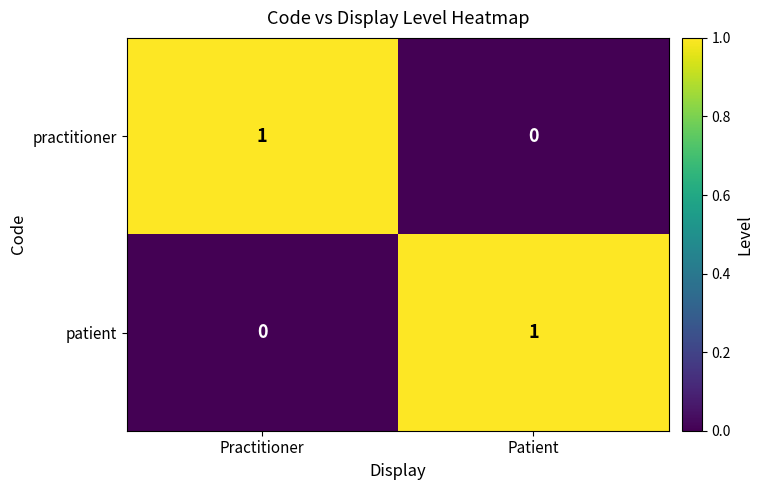

The practitioner series shows 2 at Practitioner. True or false?

False